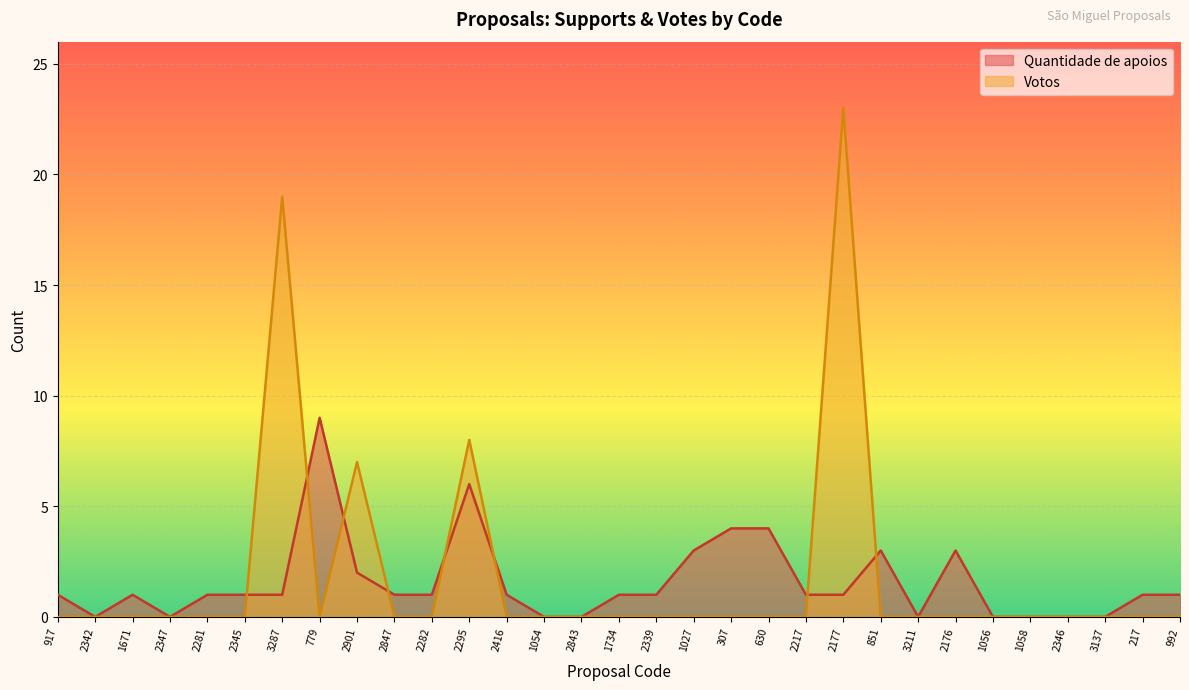

At which category is the sum across all series the highest?

2177